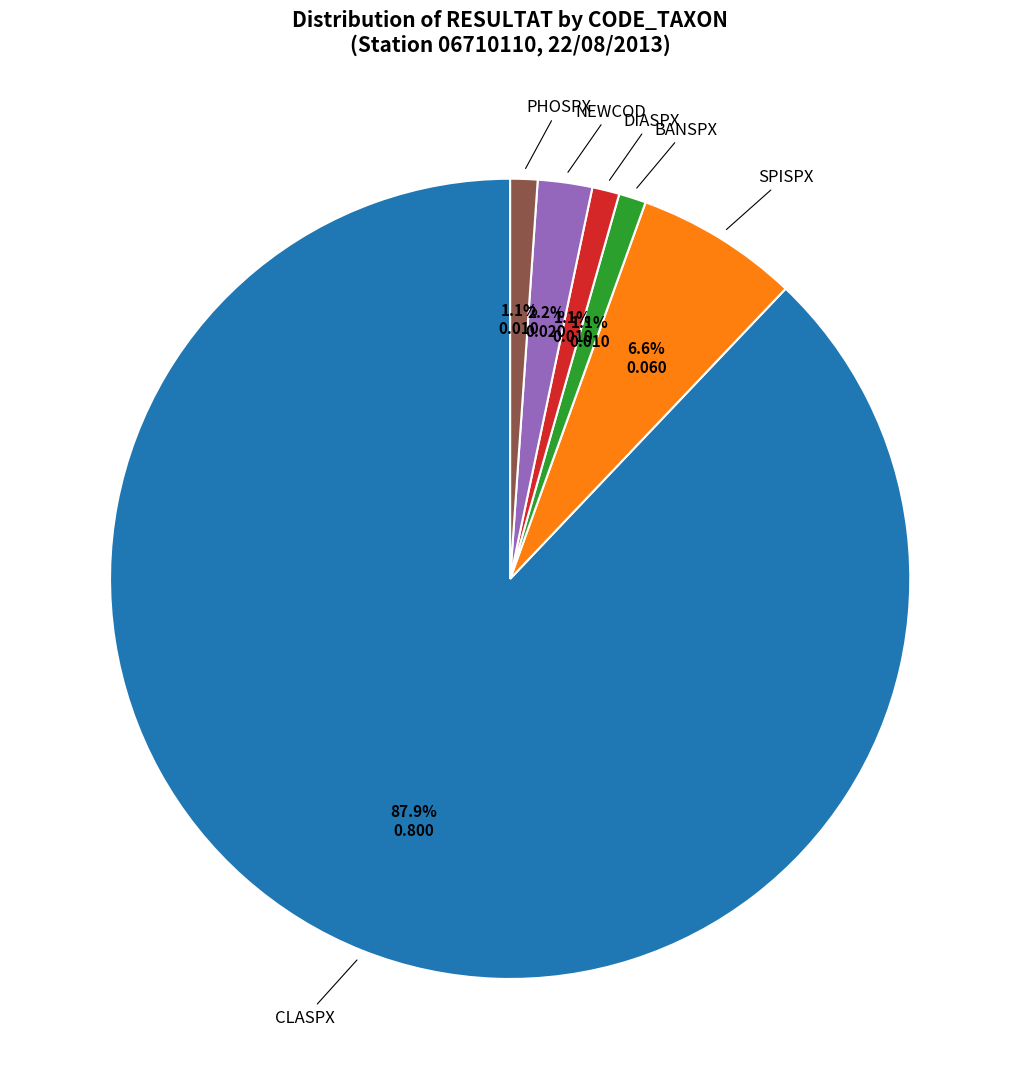

Is there a majority slice in this chart?

Yes